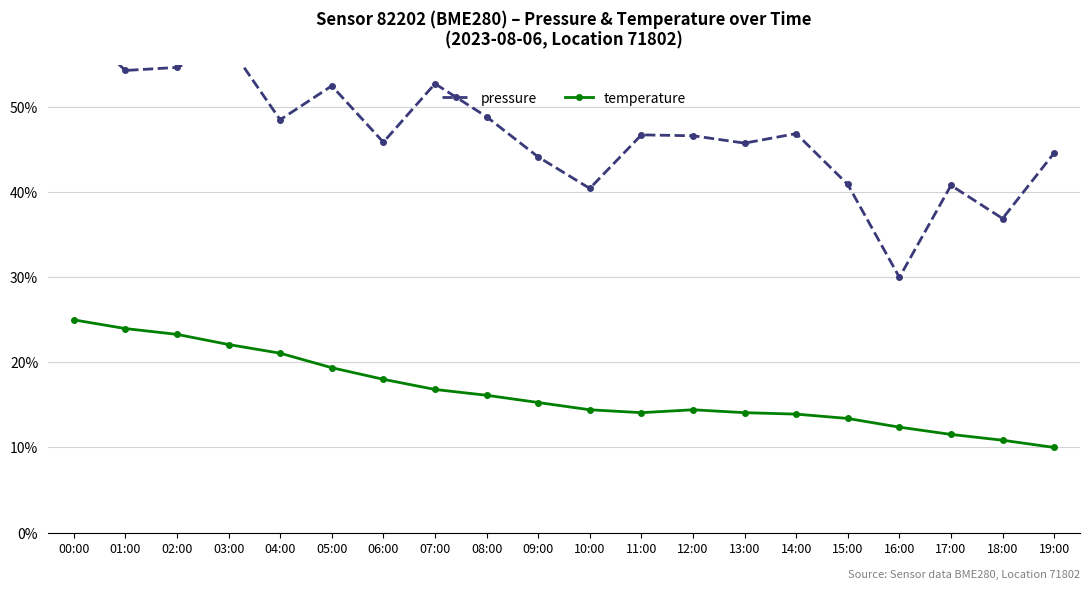

What is the value of the temperature point at the 20th from the left?

10.0